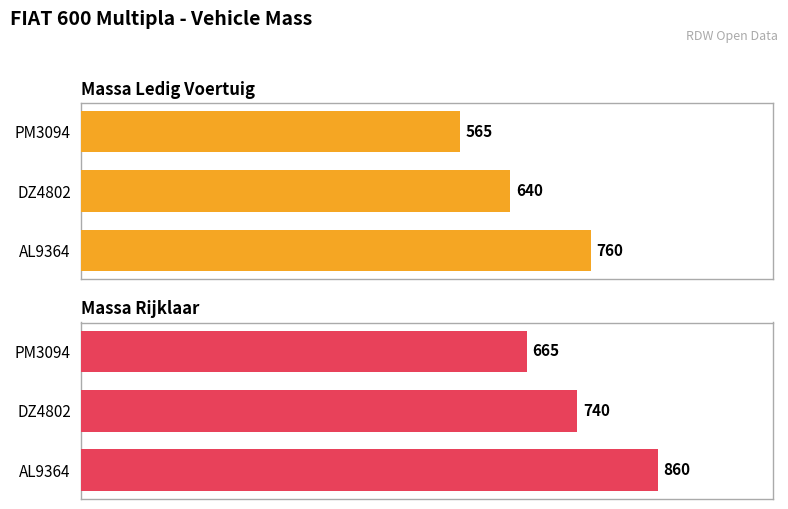

How many data points in massa_rijklaar are above 740?

1